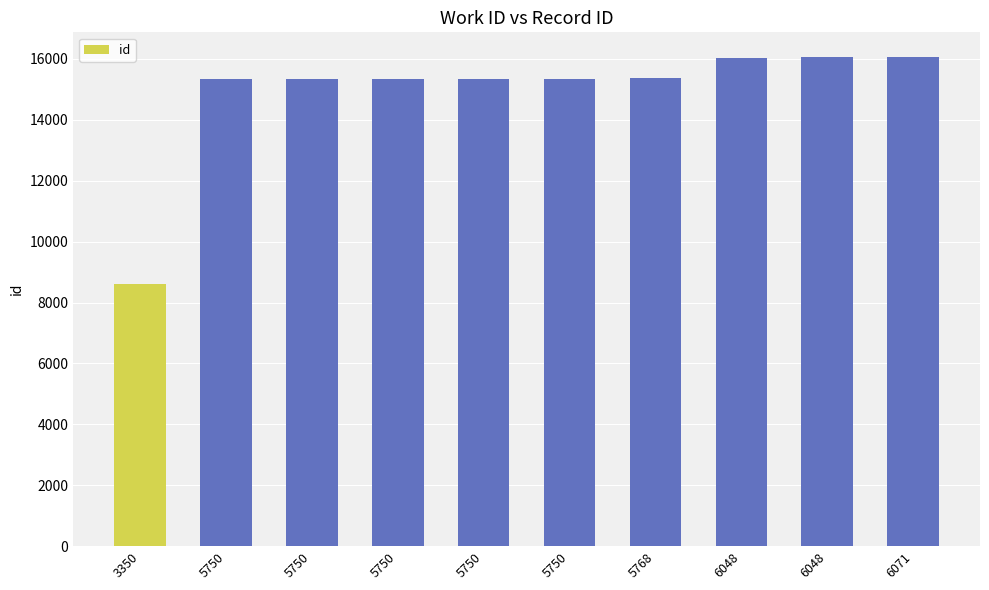

Does the chart contain any negative values?

No